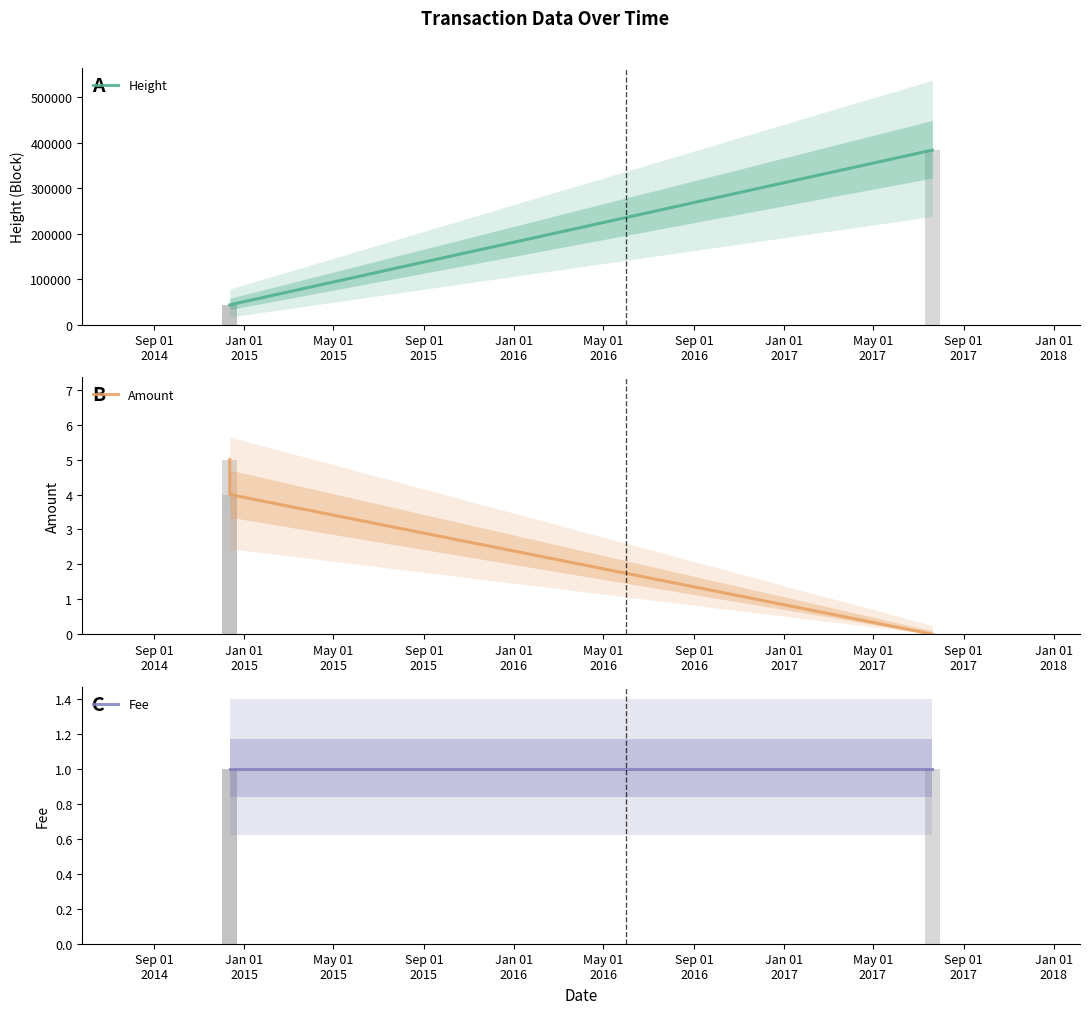

The value of Height at Sep 01
2014 is 15771. True or false?

False